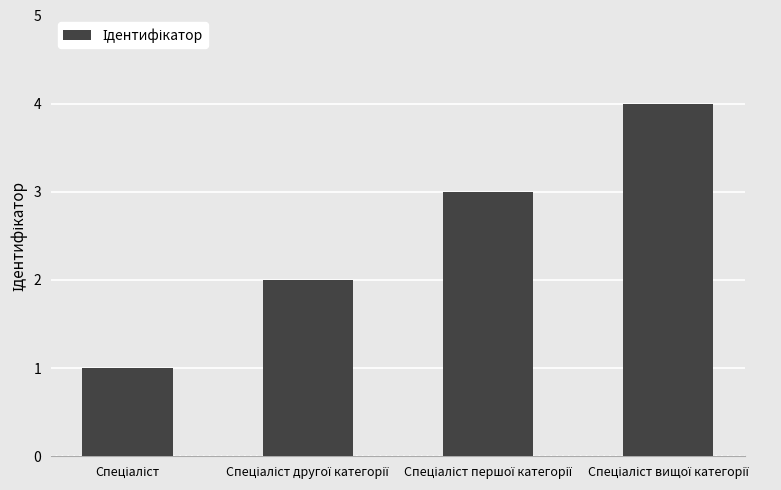

What is the difference between the maximum and minimum values?

3